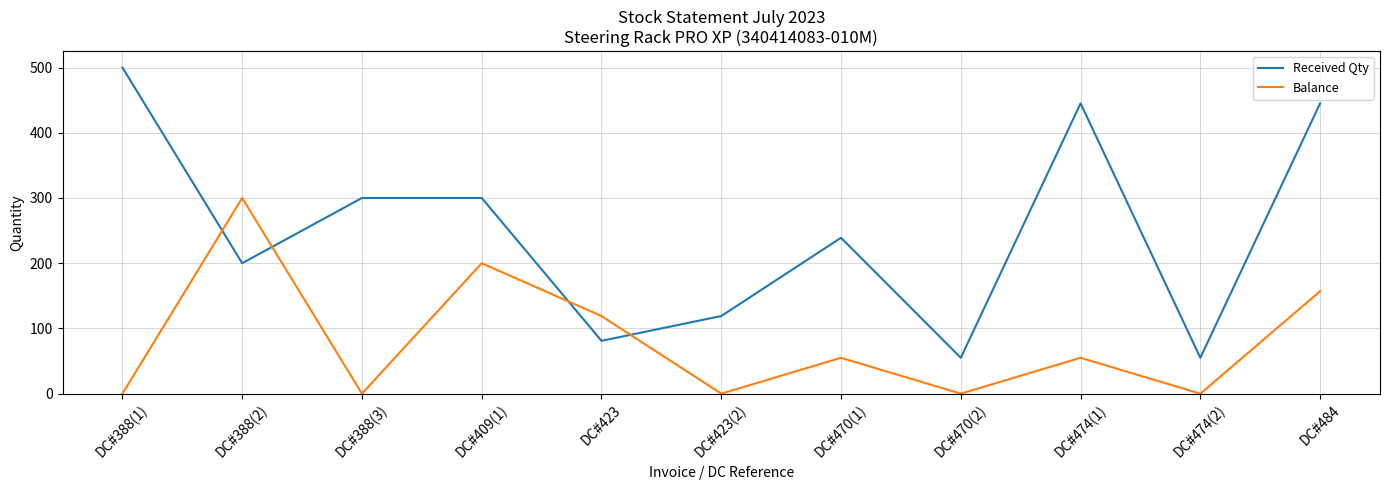

Is it true that Balance equals 173 at DC#423(2)?

False